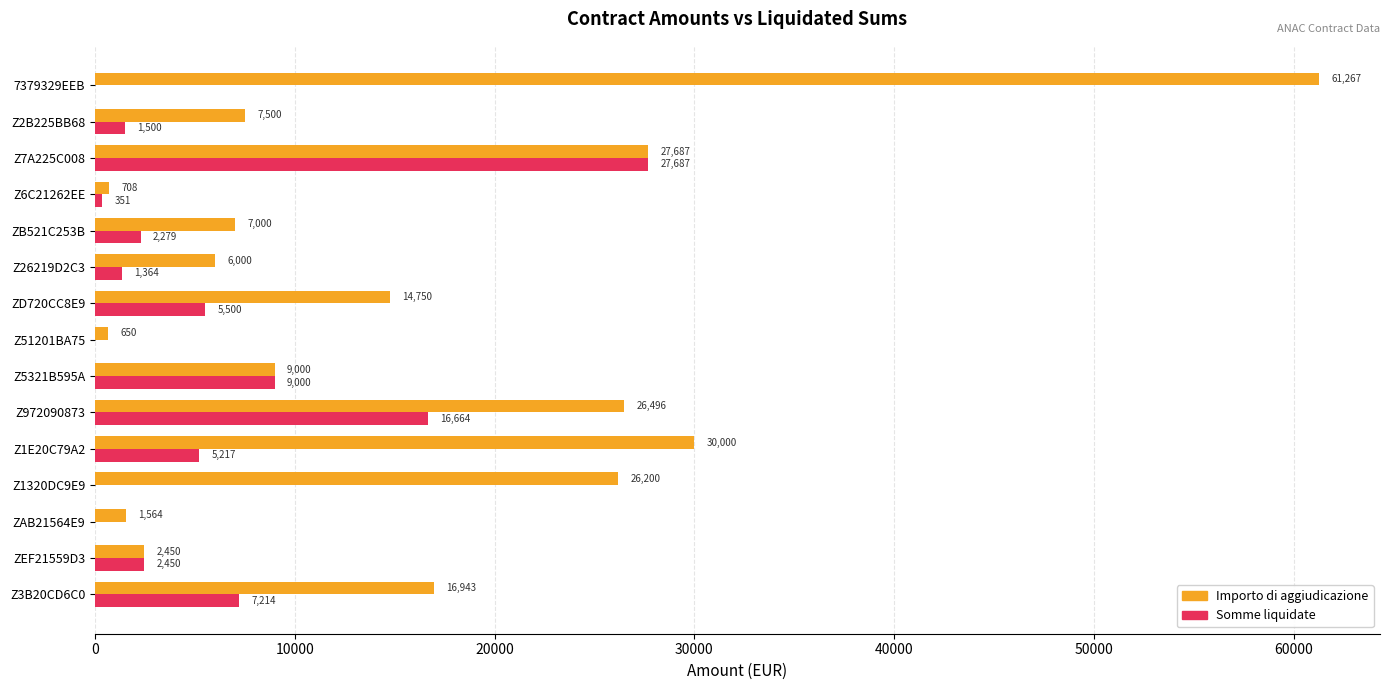

Which series has the largest total across all categories?

Importo di aggiudicazione